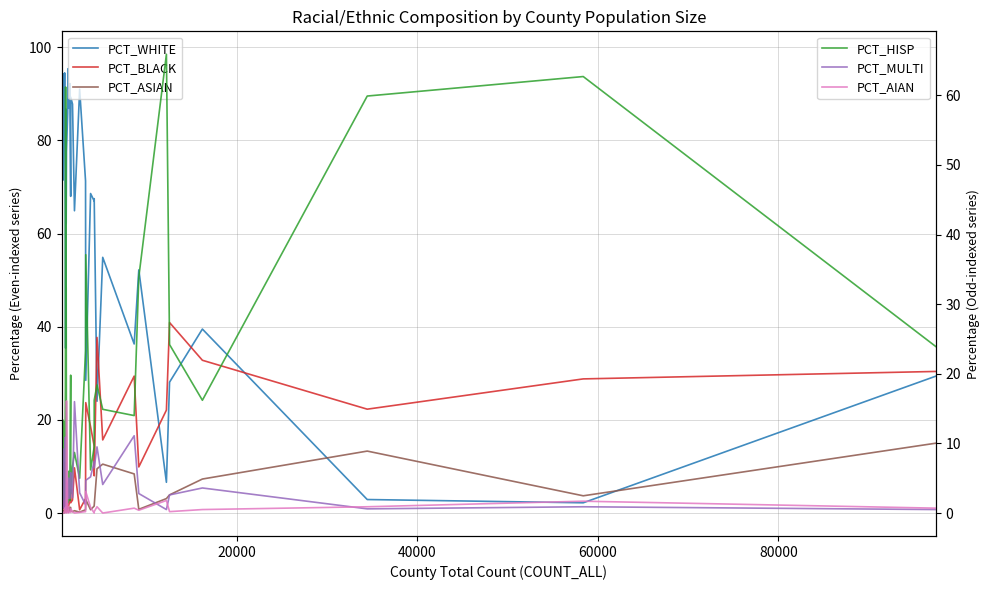

Is it true that PCT_ASIAN equals 3.1 at 29?

False